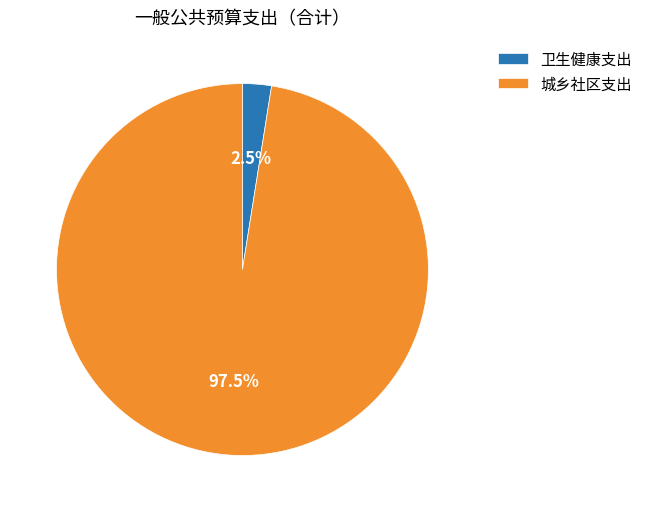

To the nearest percent, what is the average slice percentage?

50%